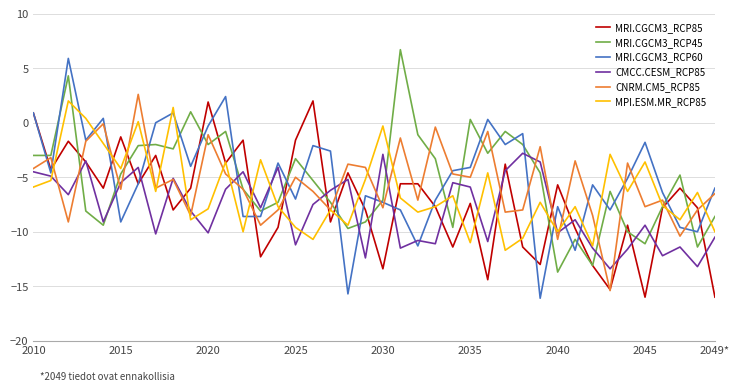

What is the lowest value of the CMCC.CESM_RCP85 series?

-13.4